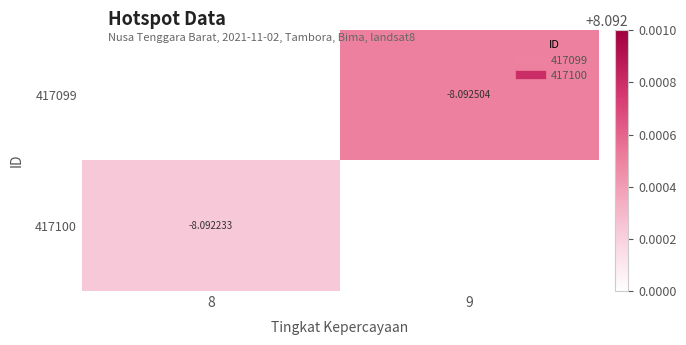

Which has a higher value, 8 or 9?

9